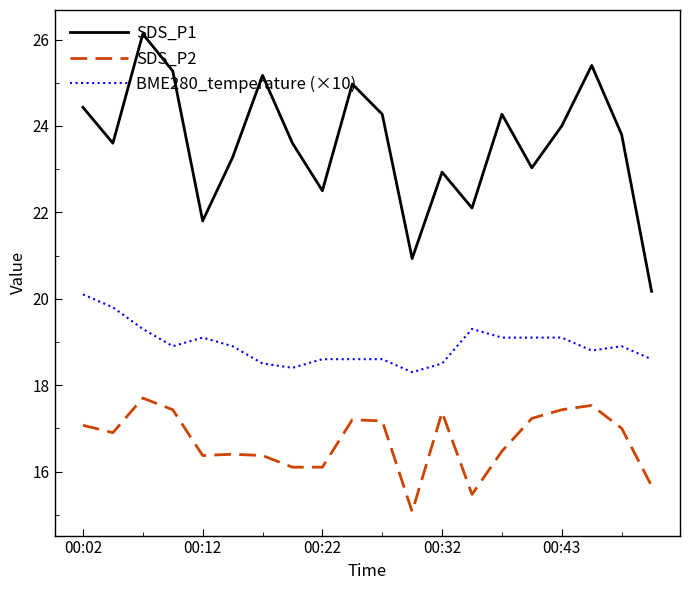

List the series in order of their peak value, highest first.

SDS_P1, BME280_temperature (×10), SDS_P2